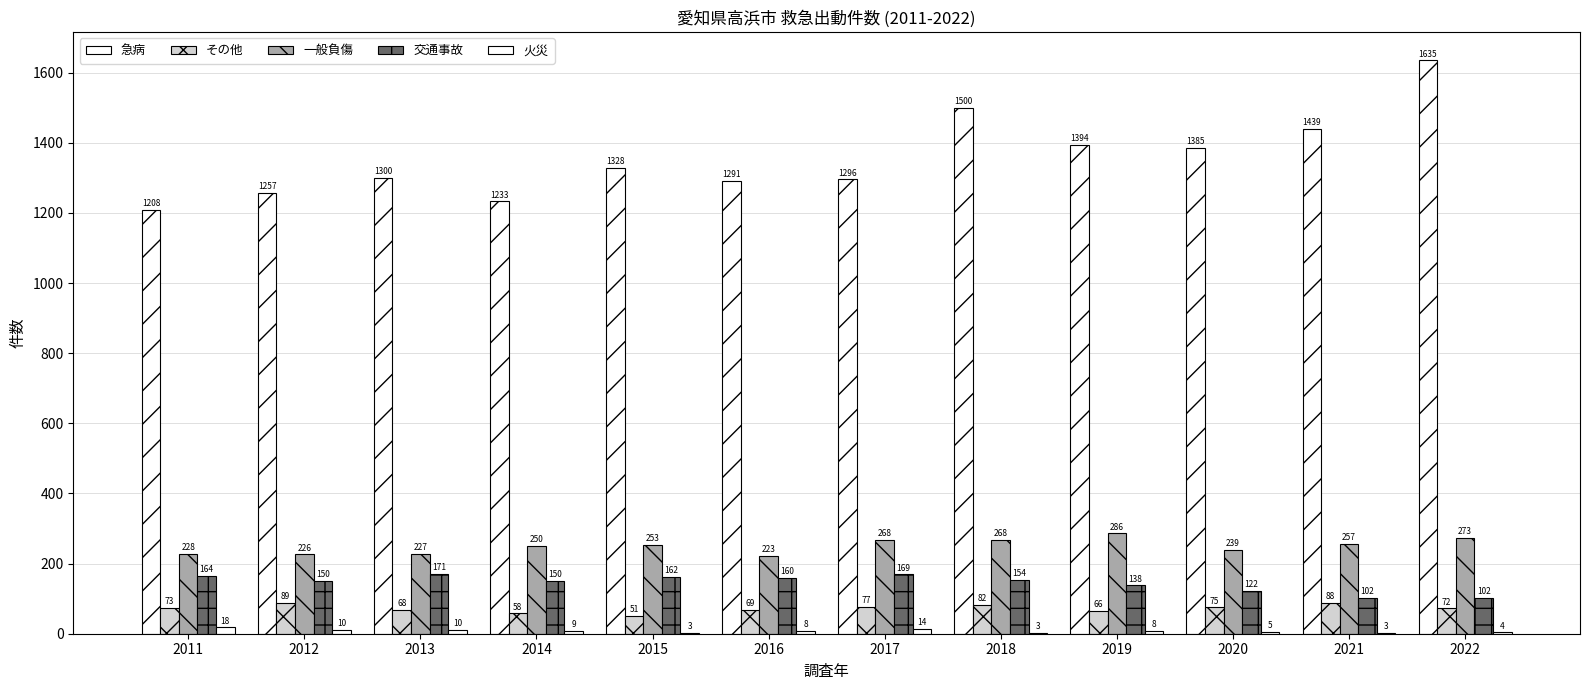

Count the number of data series in this chart.

5